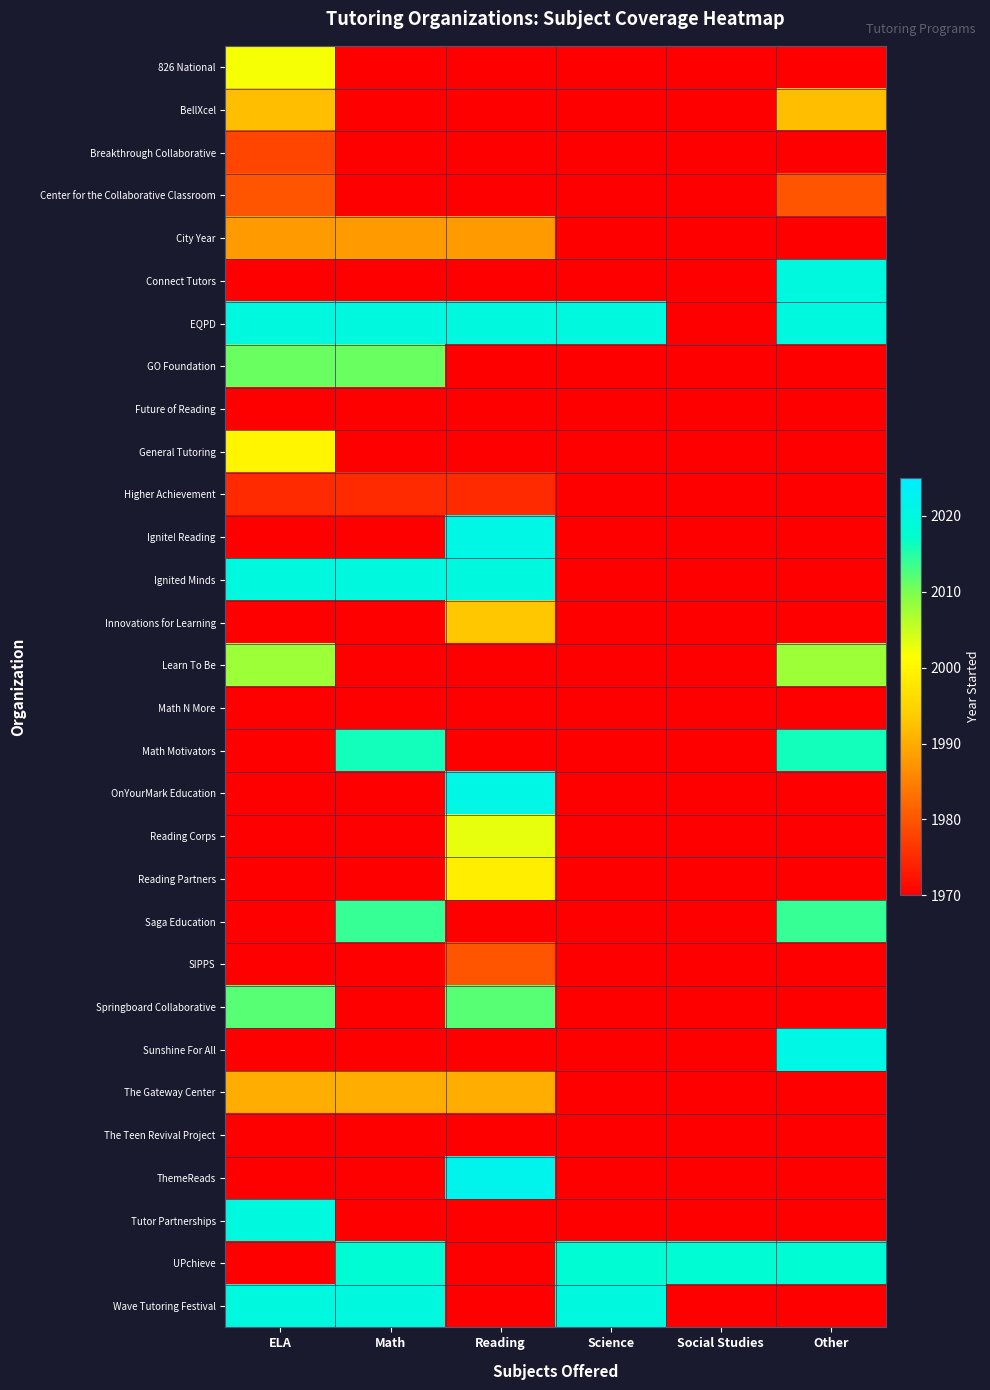

What is the spread (max minus min) of values at Other?

51